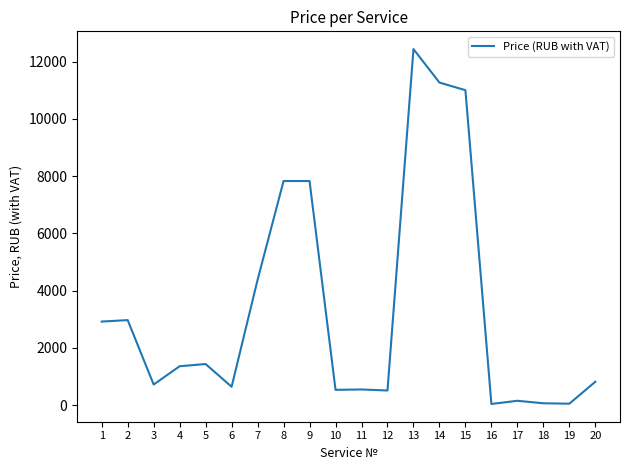

What is the change in value from 2 to 3?

-2251.2